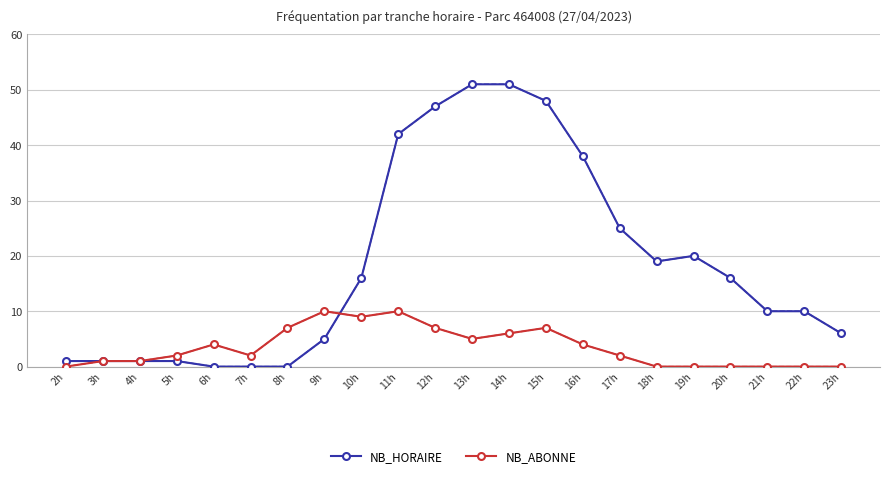

How many NB_ABONNE values are between 0 and 7?

19